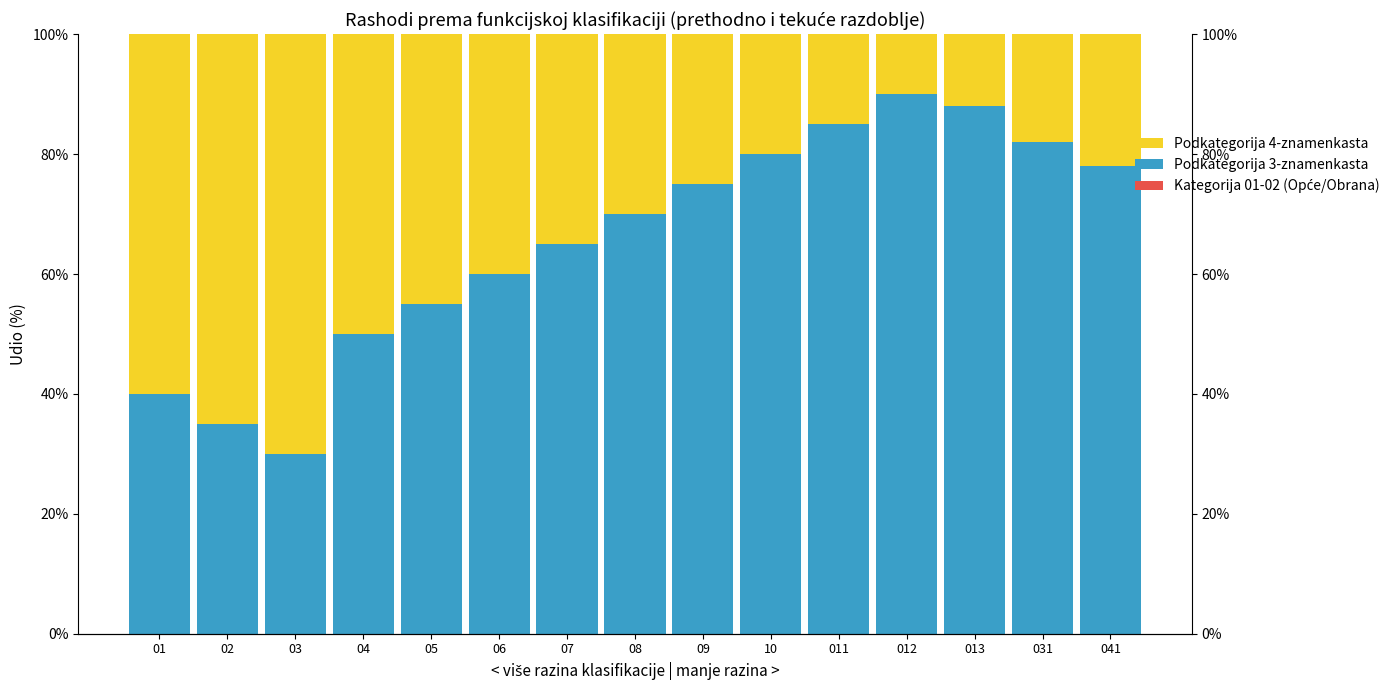

Is it true that Podkategorija 3-znamenkasta equals 80 at 10?

True